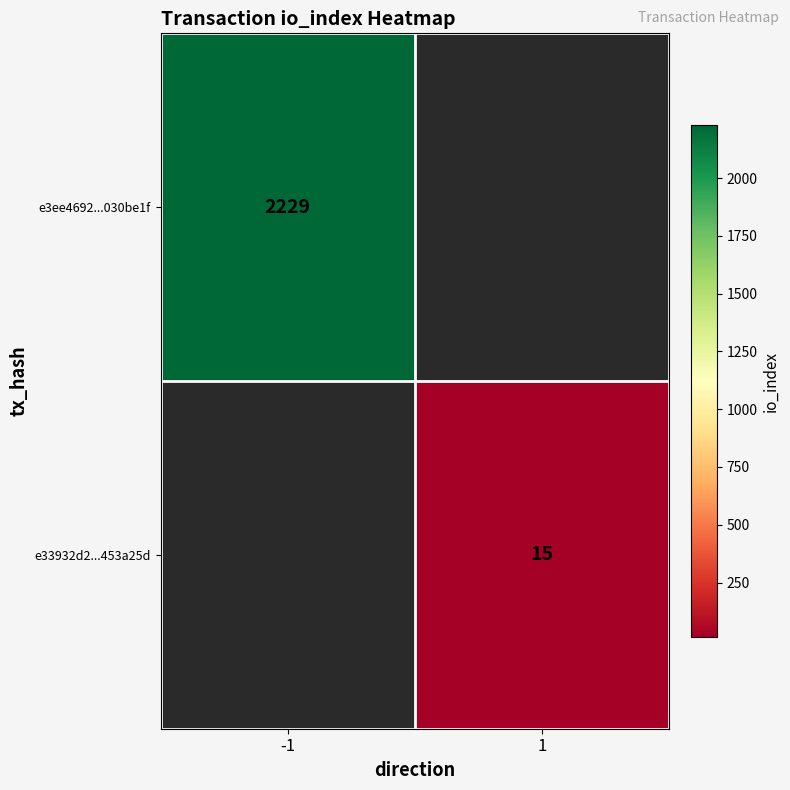

Is it true that e3ee4692...030be1f equals 2229 at -1?

True